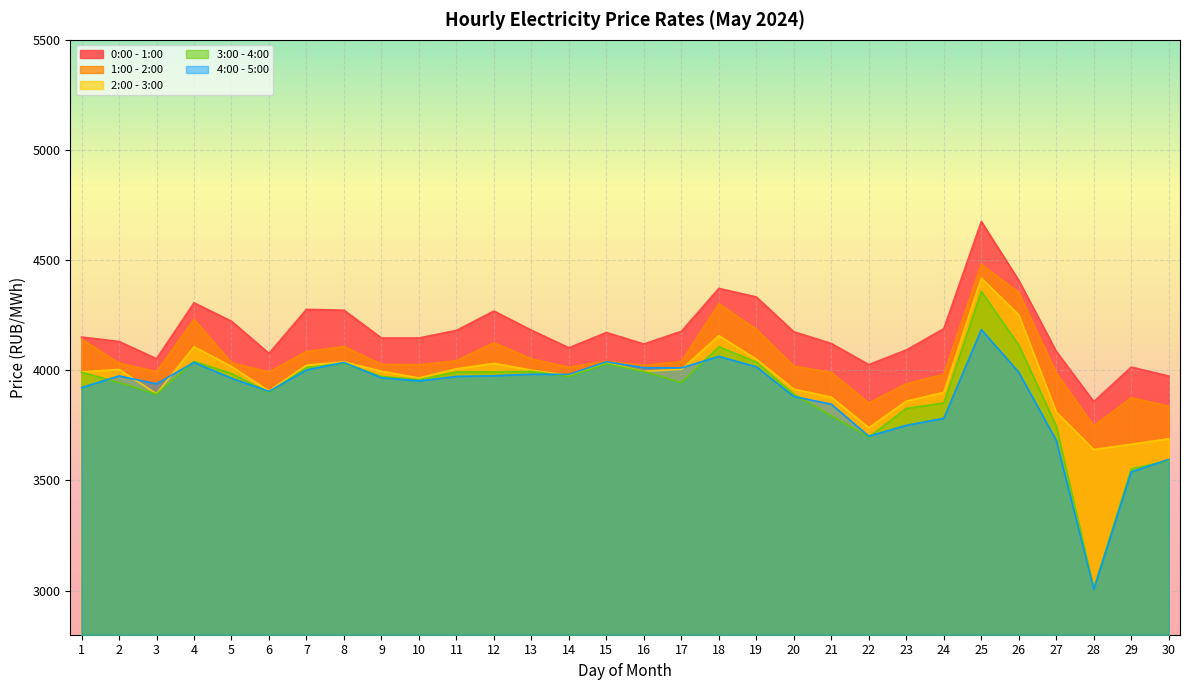

What are all the series names shown in the legend?

0:00 - 1:00, 1:00 - 2:00, 2:00 - 3:00, 3:00 - 4:00, 4:00 - 5:00